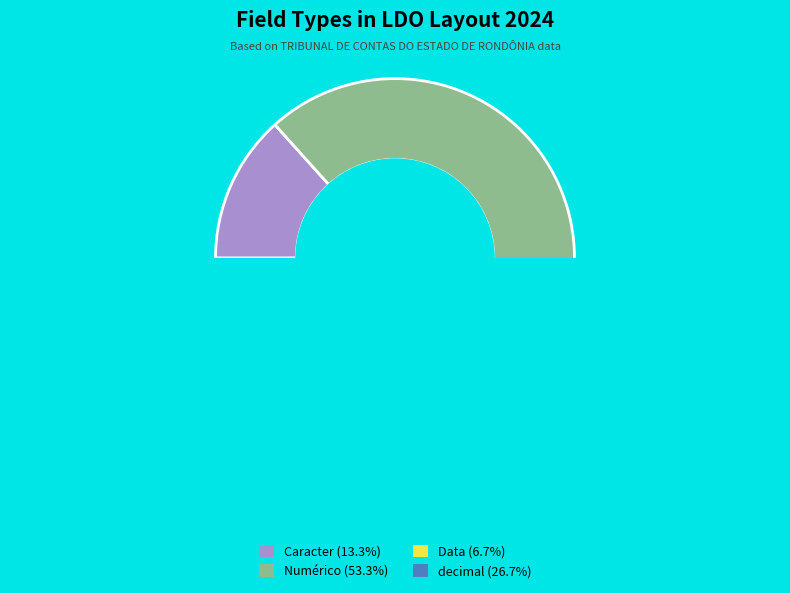

Combined, do Numérico and decimal account for over 50%?

Yes